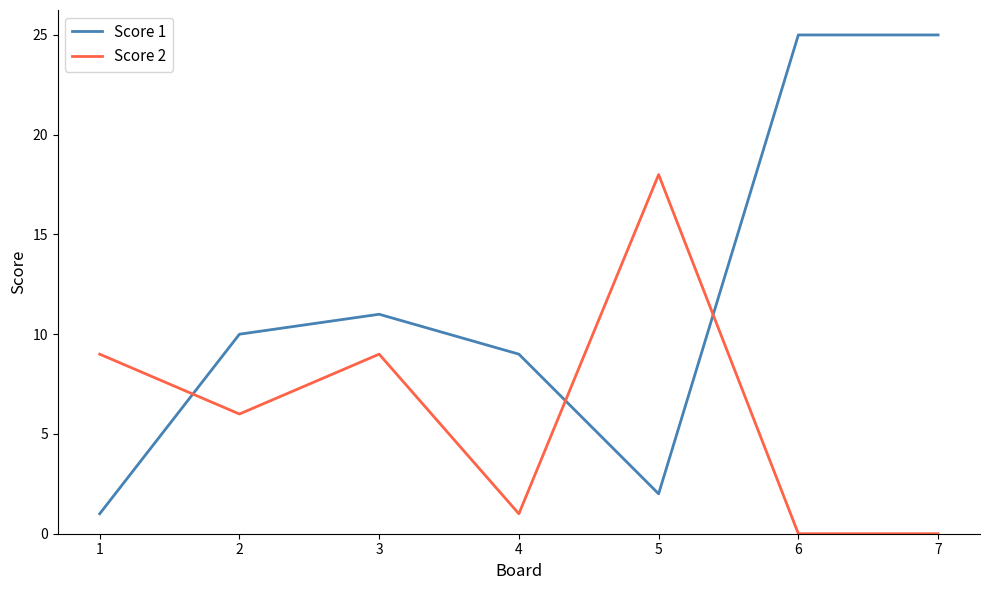

Is the value of Score 1 at 5 greater than the value of Score 2 at 1?

No